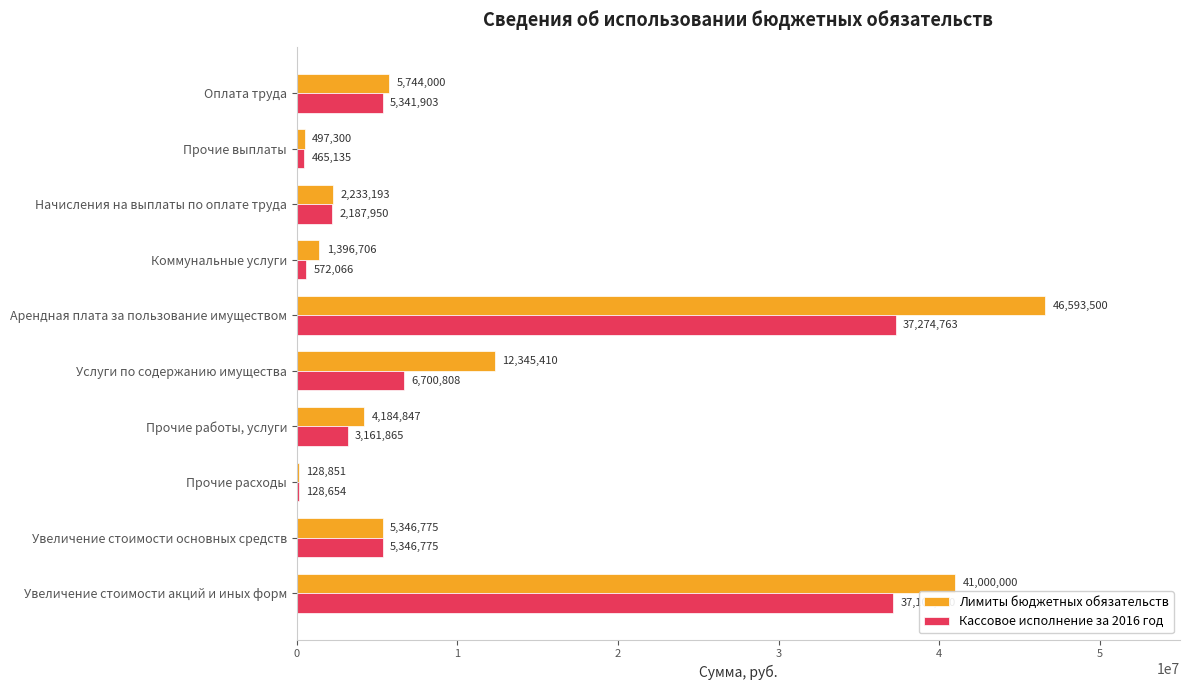

What is the highest value of the Кассовое исполнение за 2016 год series?

37274763.0